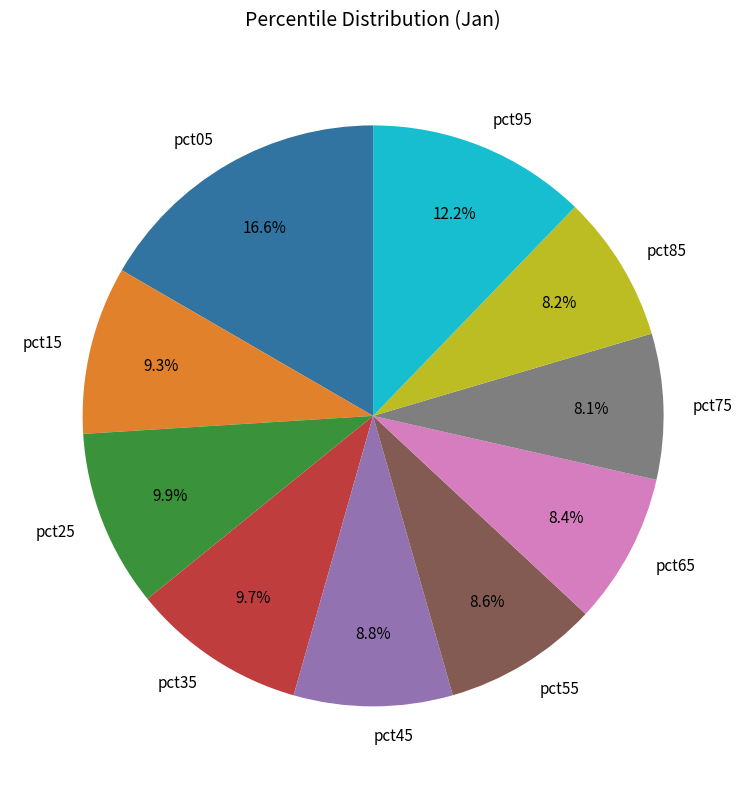

Count the number of slices in the pie.

10